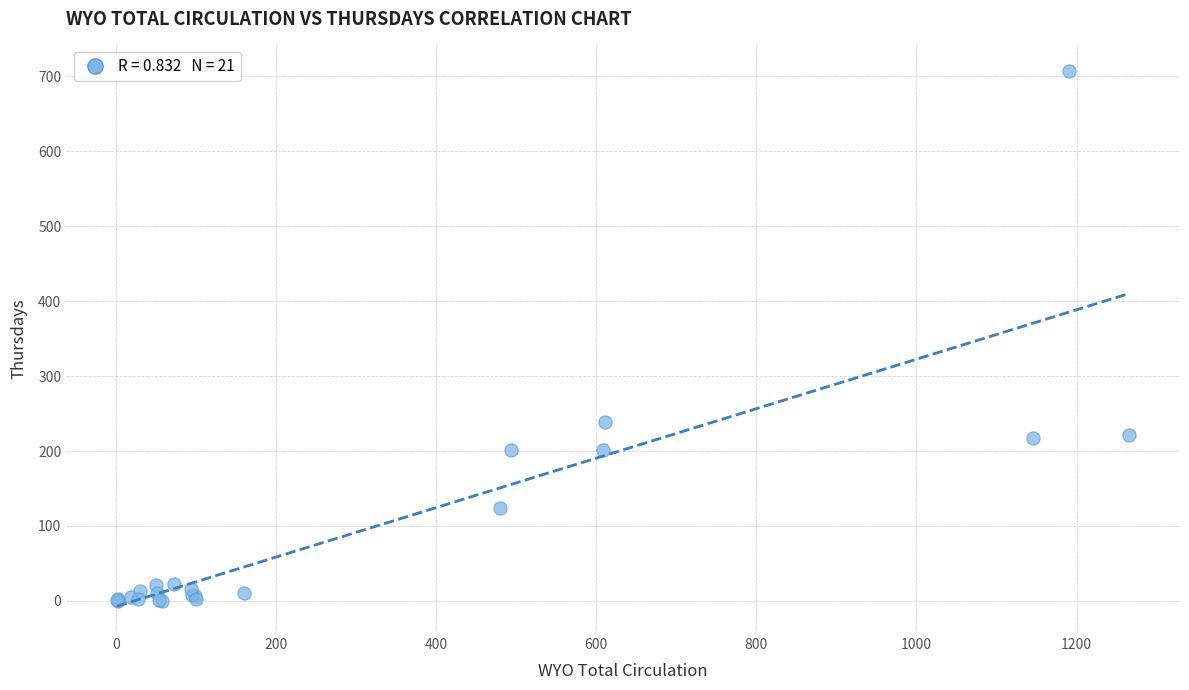

What Y value in the scatter plot is closest to 353?

239